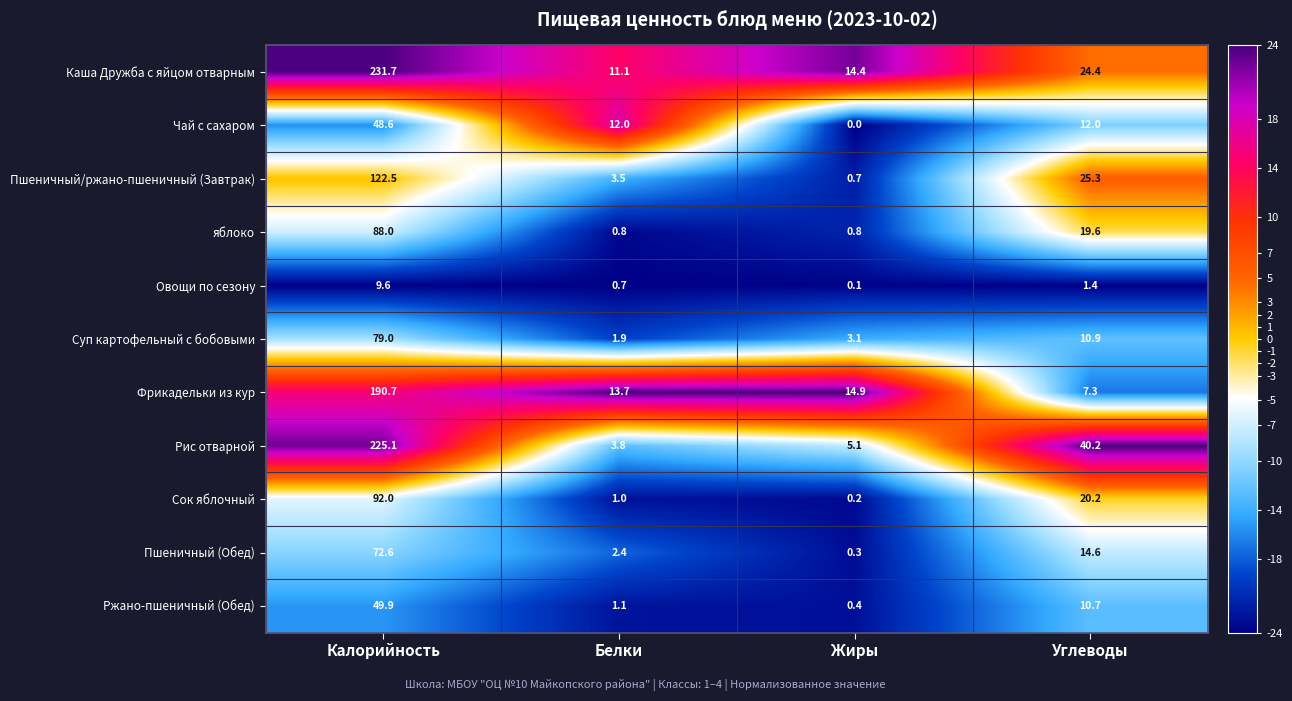

At which category does the chart reach its minimum across all series?

Жиры